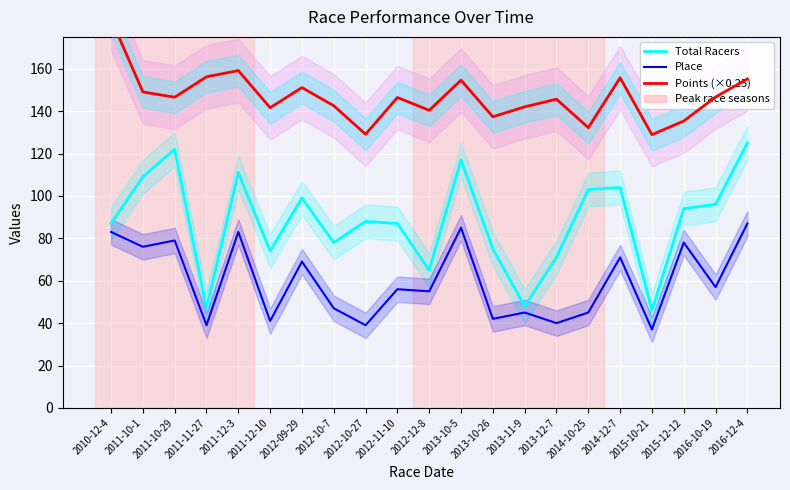

What is the value of the Place point at the 2nd from the left?

76.0